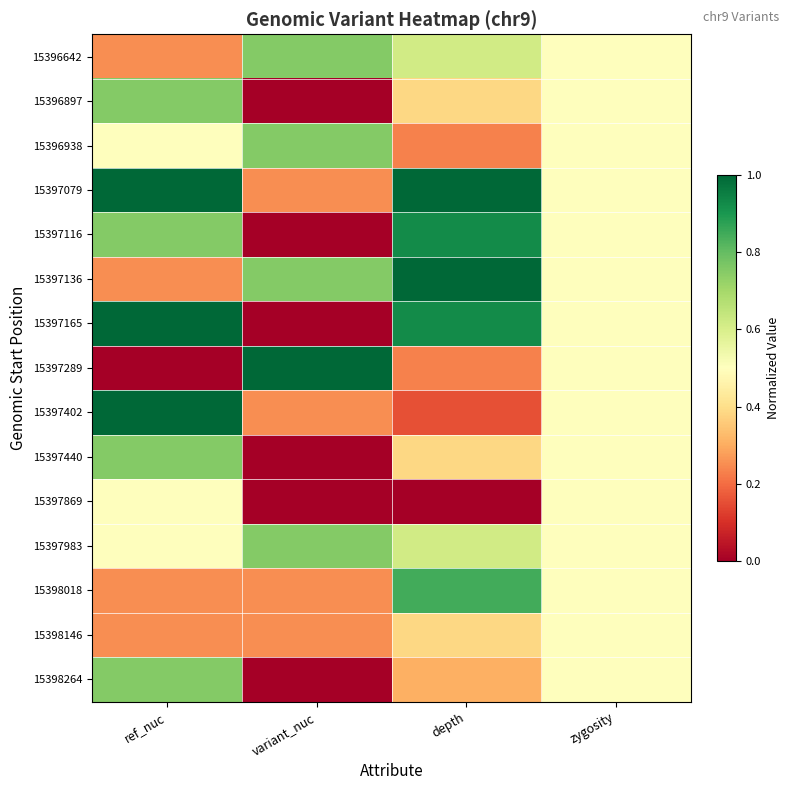

How many categories are shown in the chart?

4